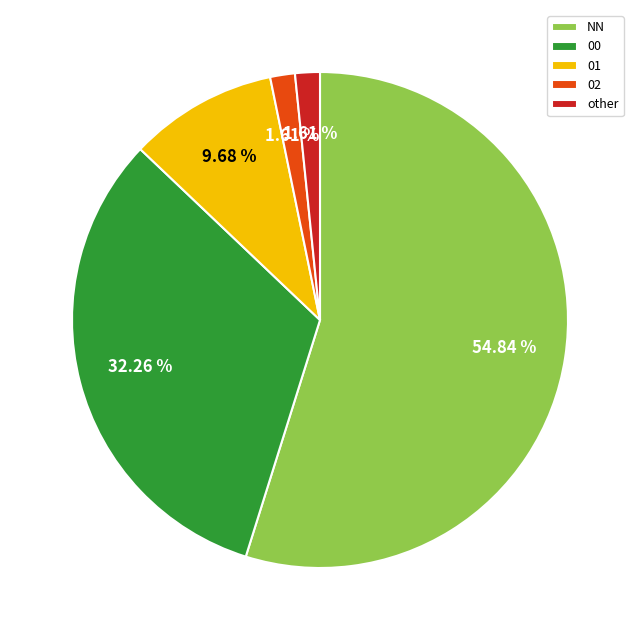

Count the number of slices in the pie.

5